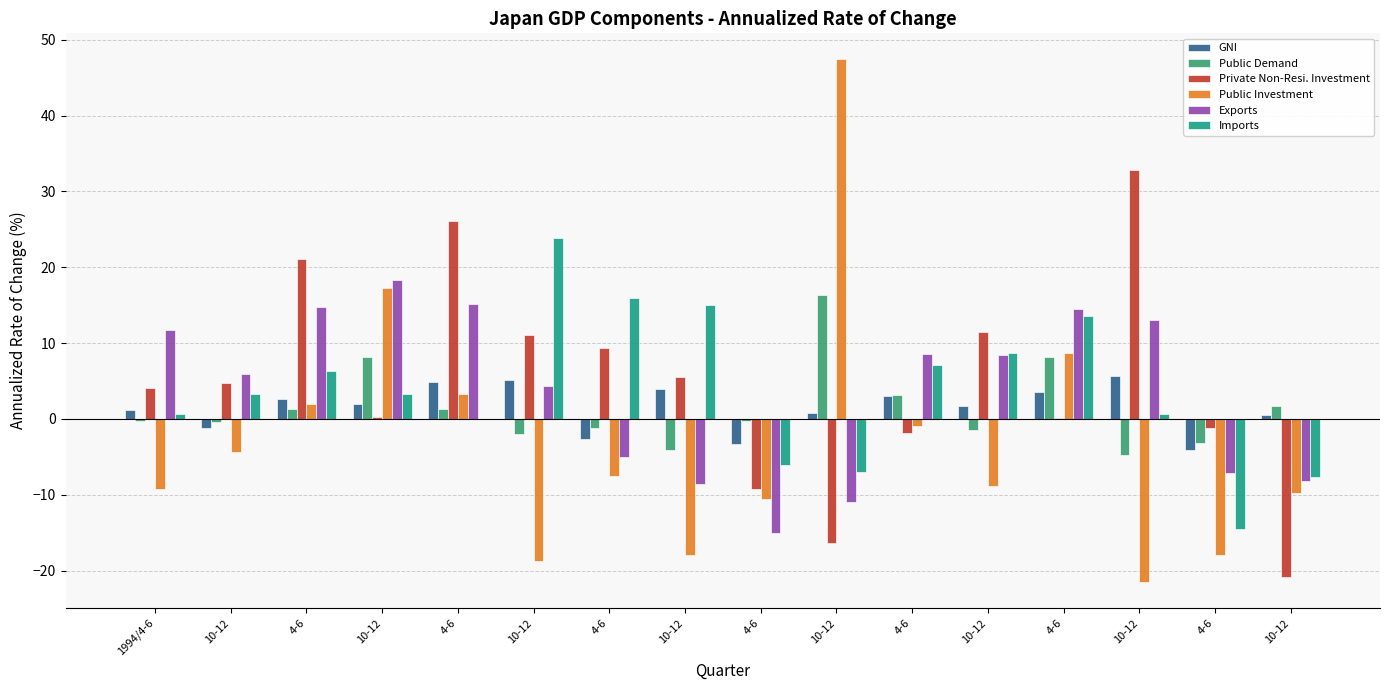

What is the spread (max minus min) of values at 4-6?

19.8